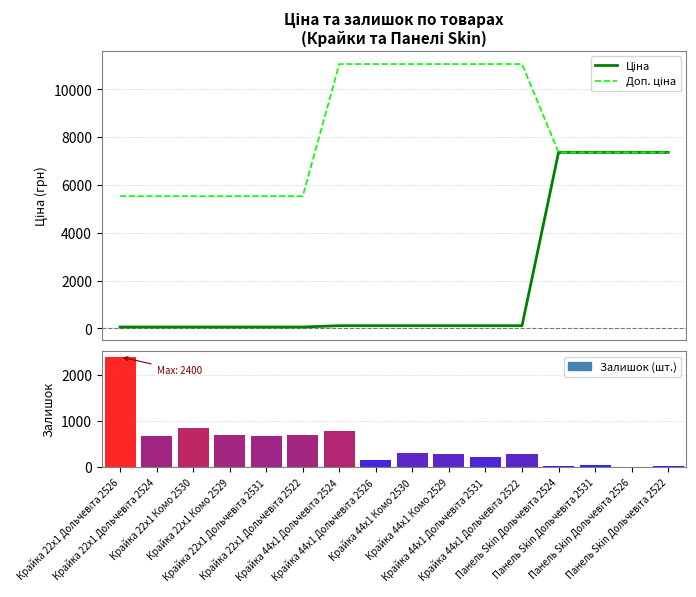

What is the difference between the second highest and minimum values in the Ціна series?

7304.9